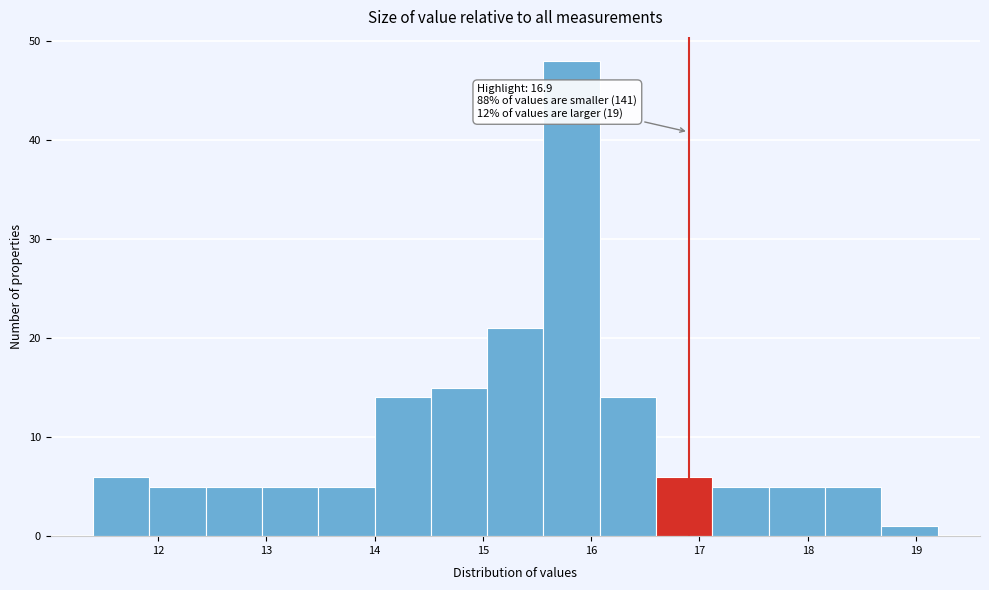

Over which range of the x-axis is the bar tallest?

15.56 to 16.08